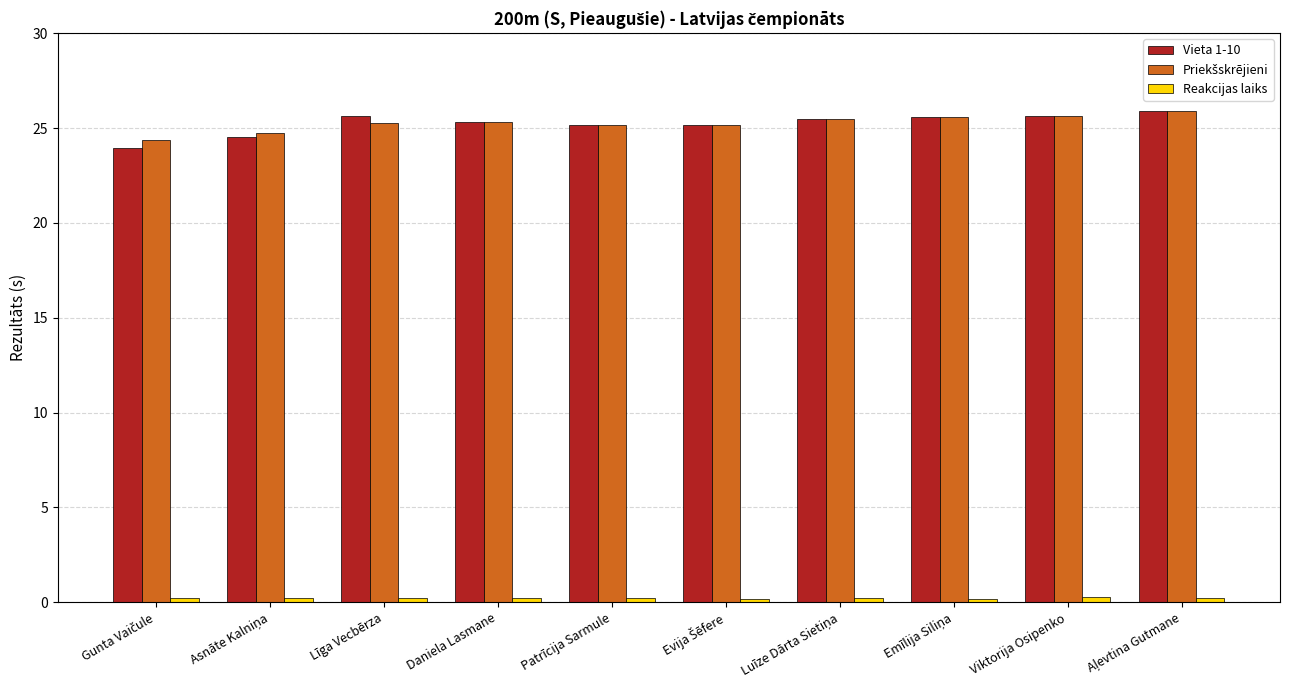

How many data points in Vieta 1-10 are above 25?

8